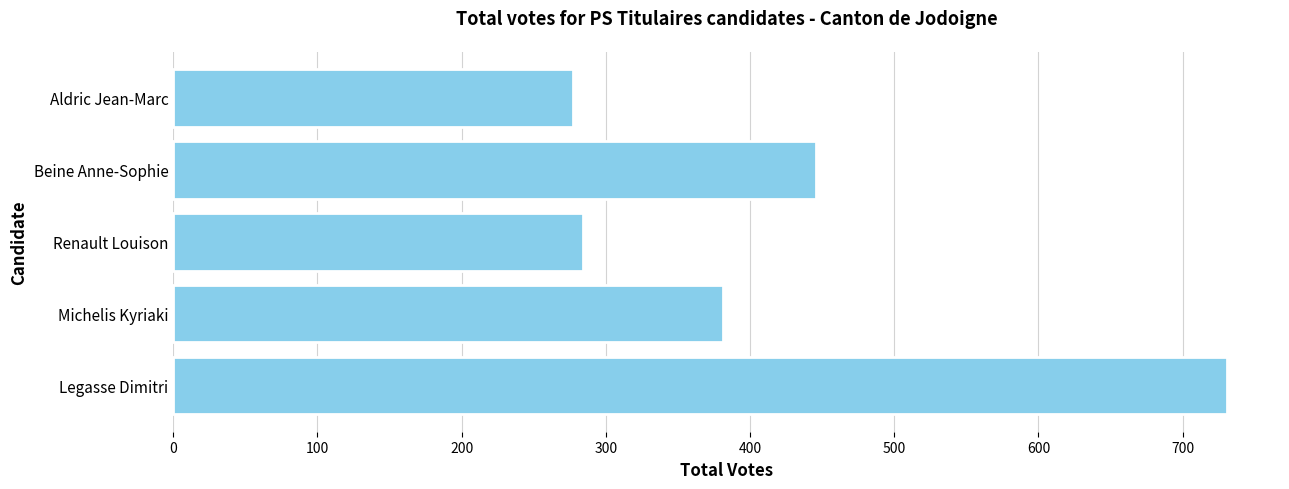

Between Michelis Kyriaki and Renault Louison, which is larger?

Michelis Kyriaki